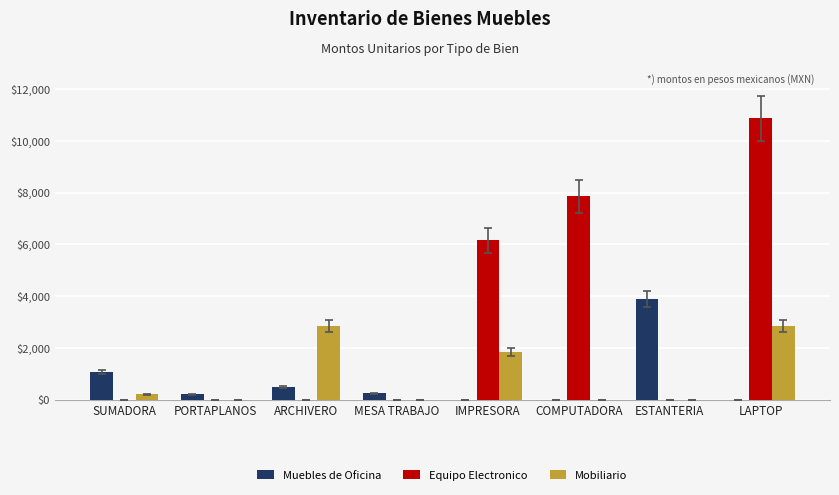

Which series changed the most between PORTAPLANOS and ESTANTERIA?

Muebles de Oficina